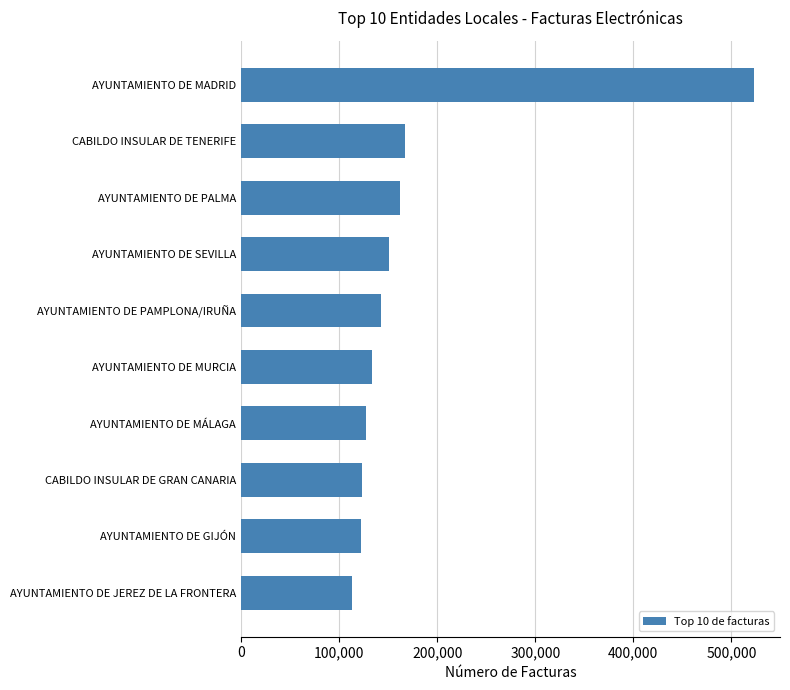

Which category has the highest value across all series?

AYUNTAMIENTO DE MADRID